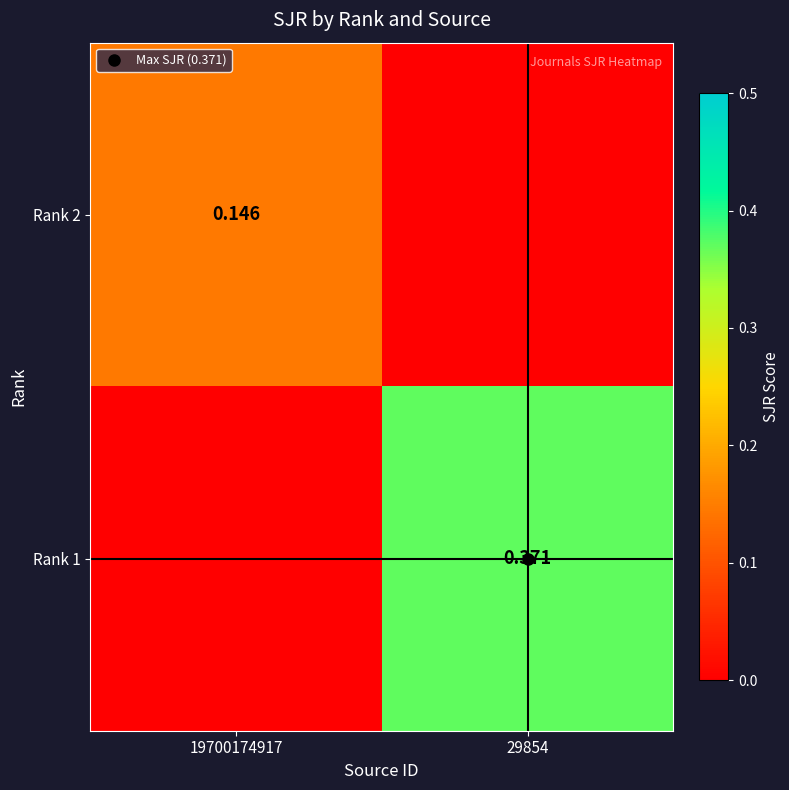

True or false: Rank 1 has a value of 0.4 at 29854.

True